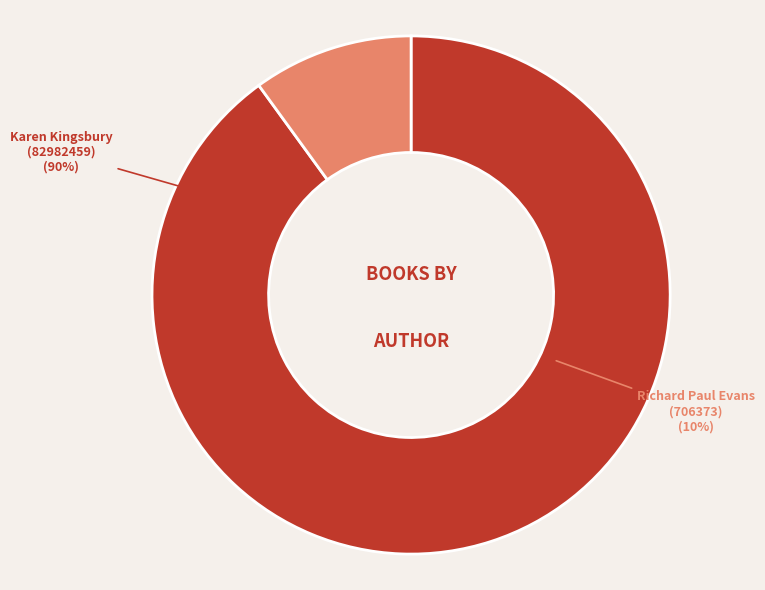

Rank the categories by value from highest to lowest.

Karen Kingsbury (82982459), Richard Paul Evans (706373)